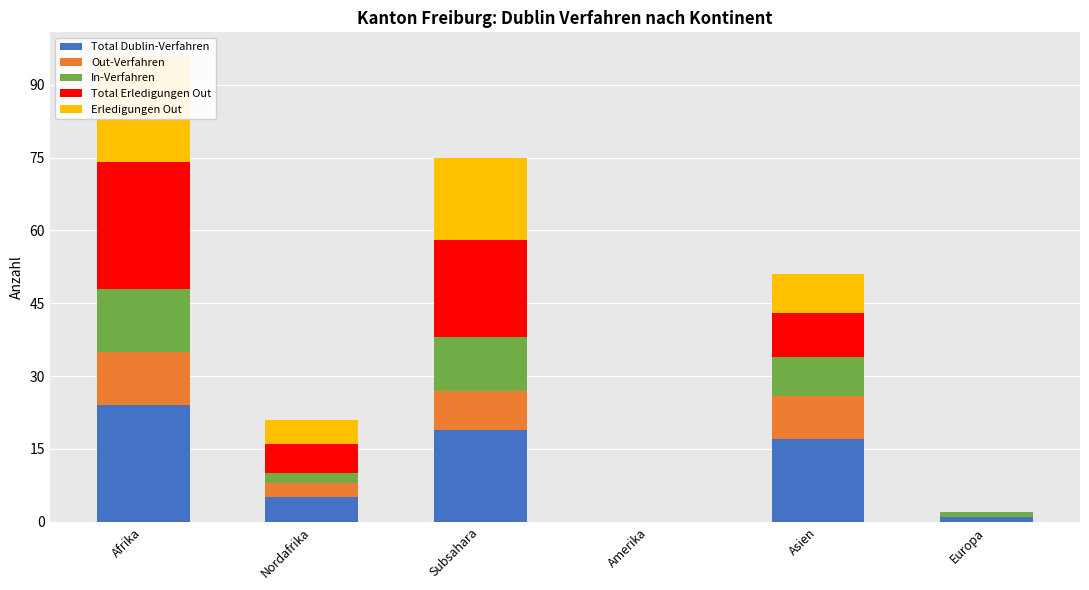

Is it true that Total Erledigungen Out equals 26 at Afrika?

True